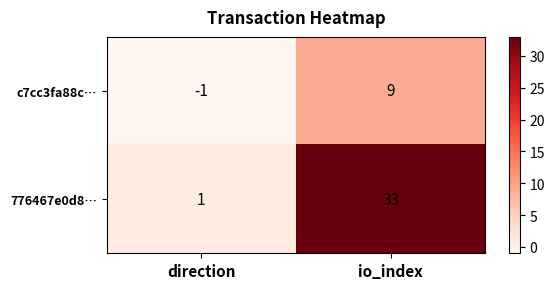

The c7cc3fa88c… series shows 3 at io_index. True or false?

False